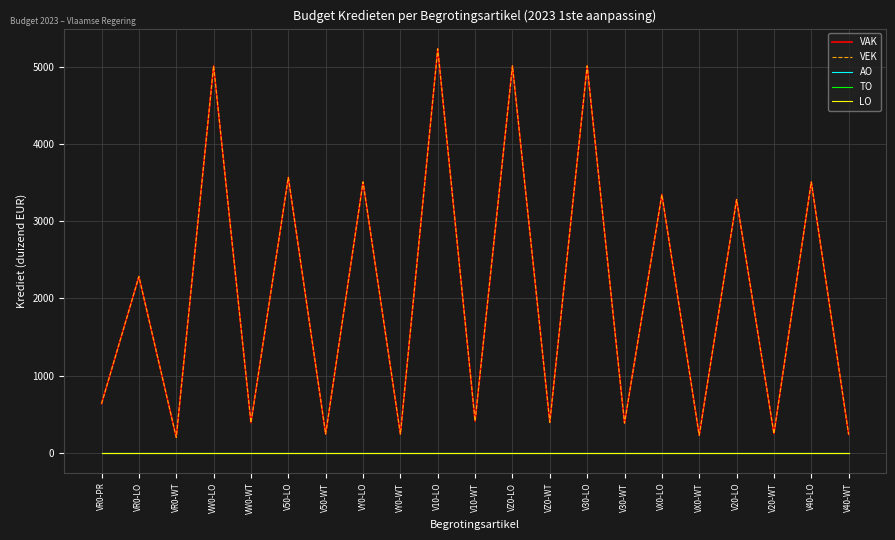

True or false: TO has a value of 0 at VW0-LO.

True